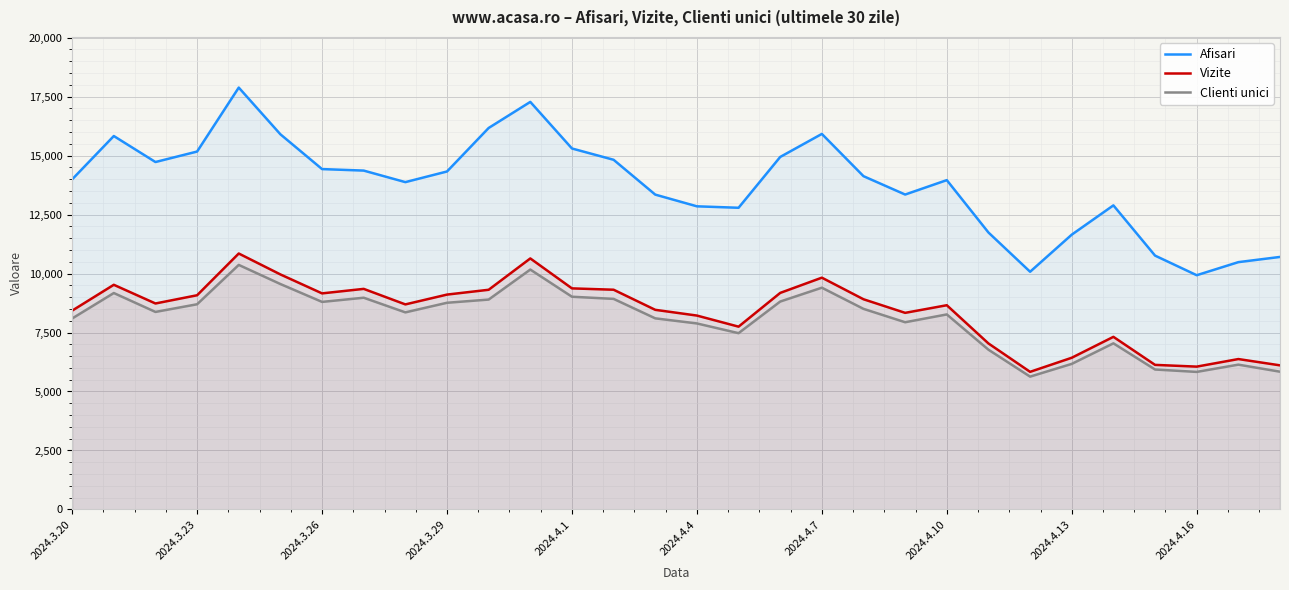

Which series has the largest range (max minus min)?

Afisari